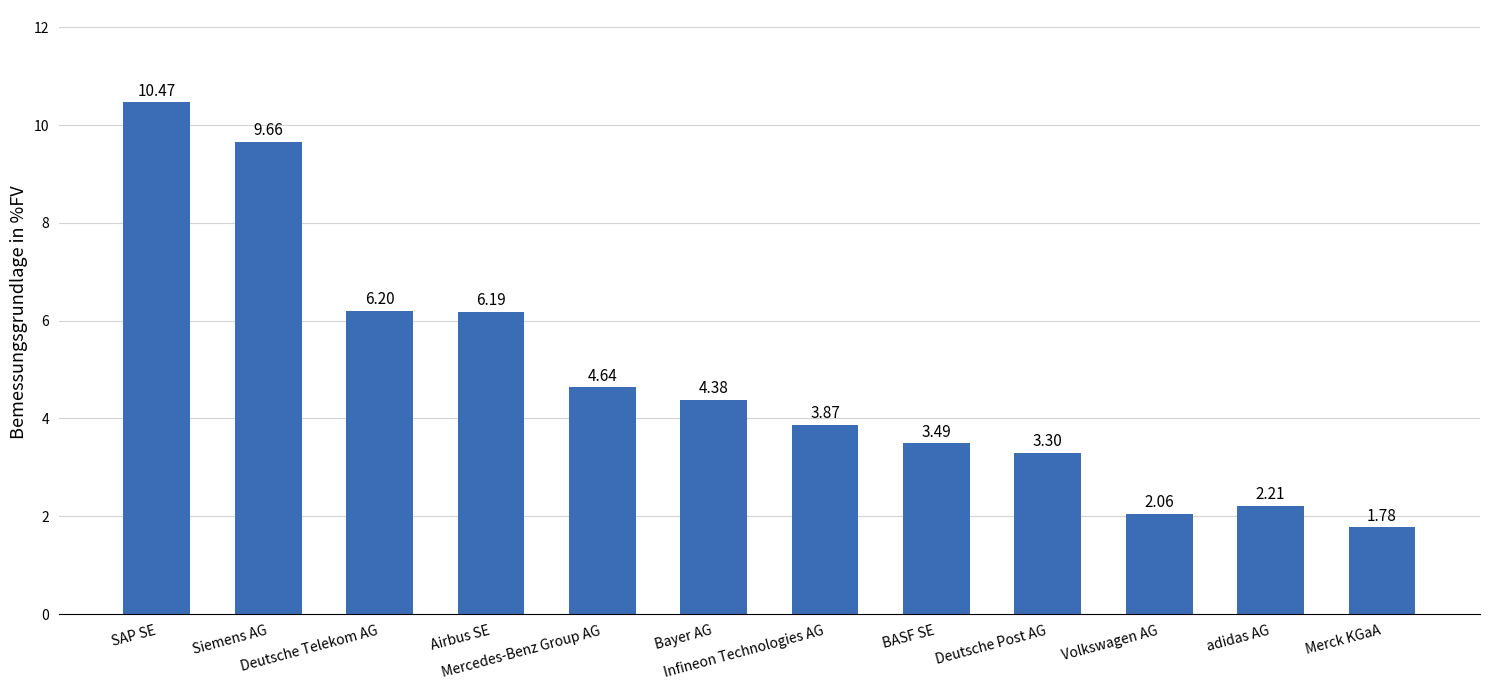

What is the difference between the maximum and minimum values?

8.7